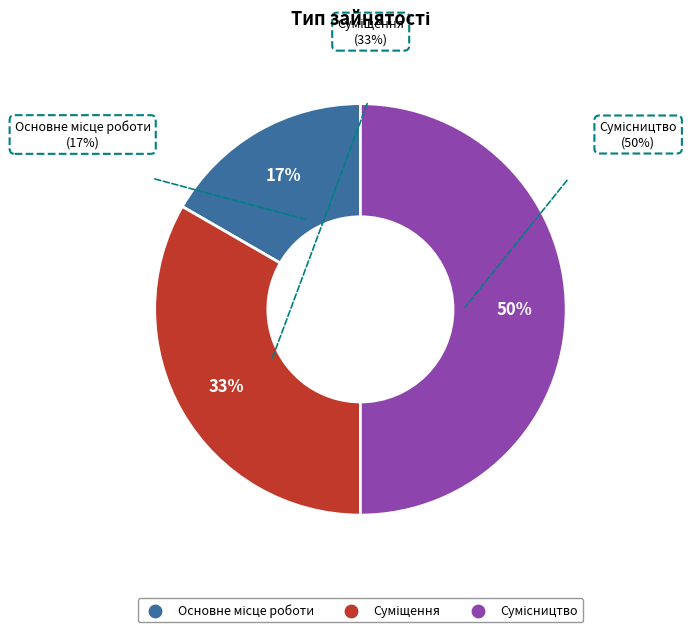

Count the number of slices in the pie.

3